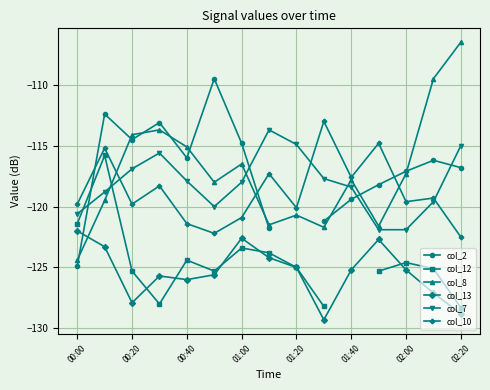

Which series has the widest spread of values?

col_8